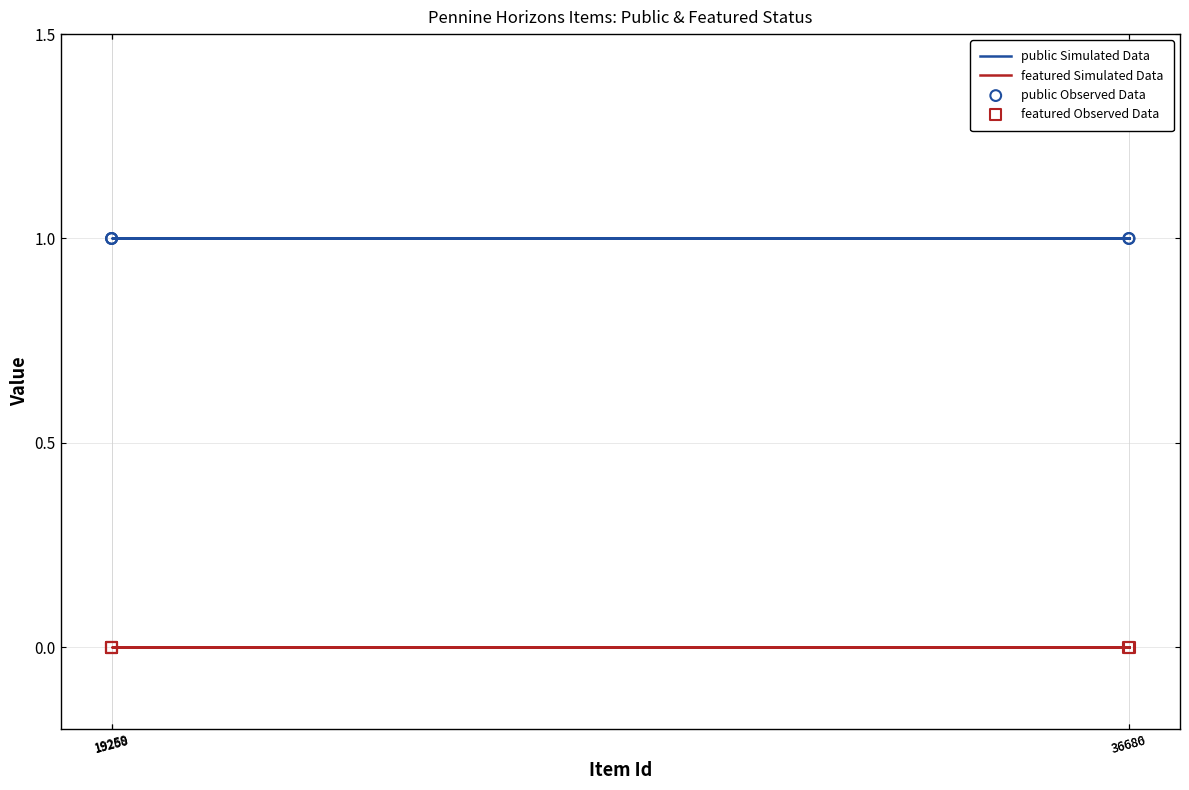

Which series has the largest total across all categories?

public Simulated Data